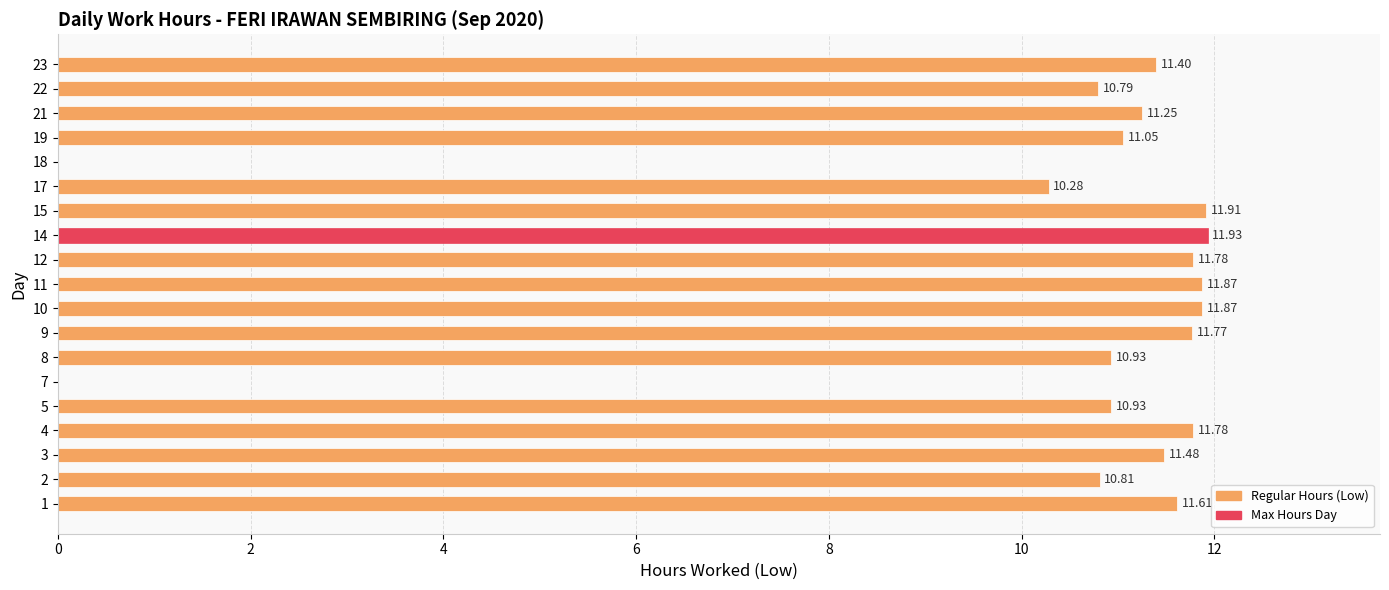

What is the sum of all values?

193.4